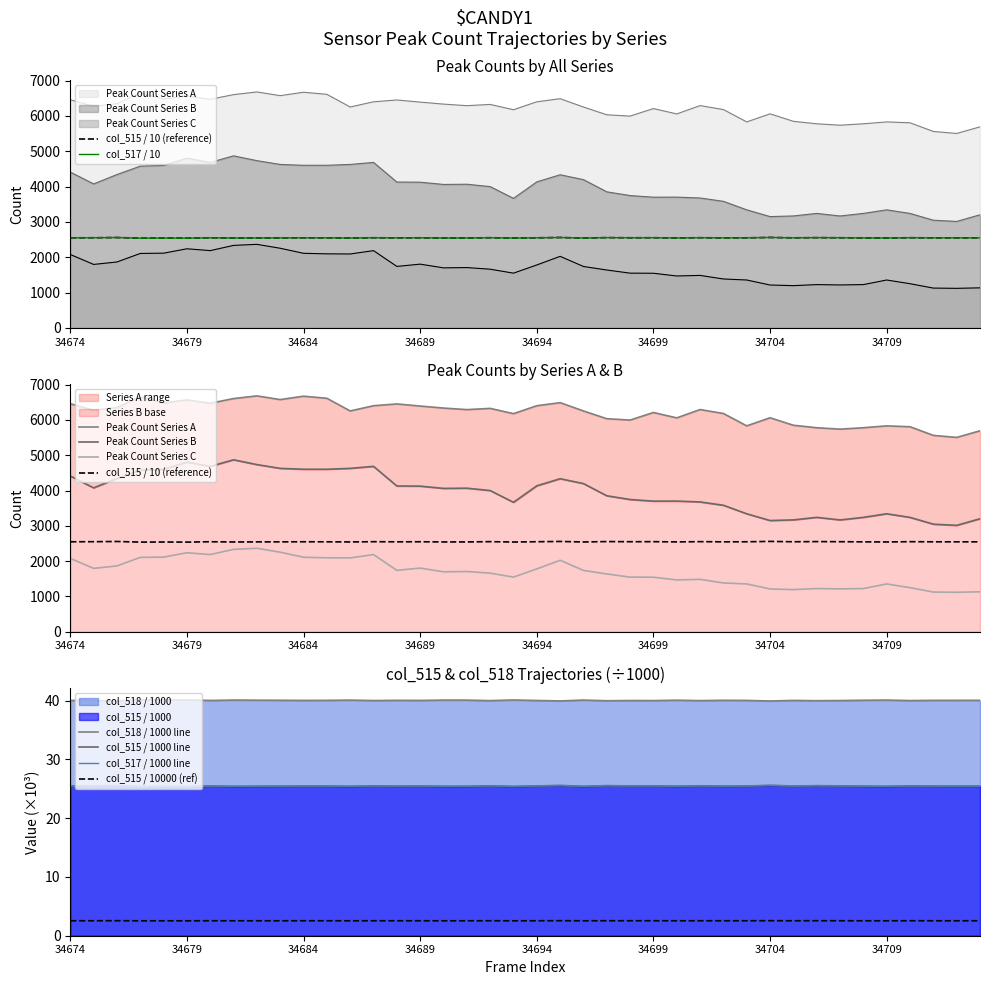

The col_518 series shows 3502.4 at 34684. True or false?

False